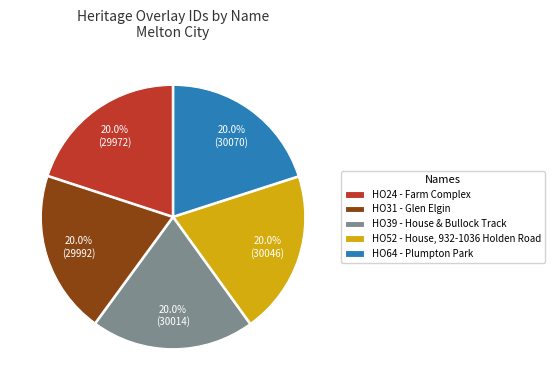

To the nearest percent, what portion does HO31 - Glen Elgin represent?

20%